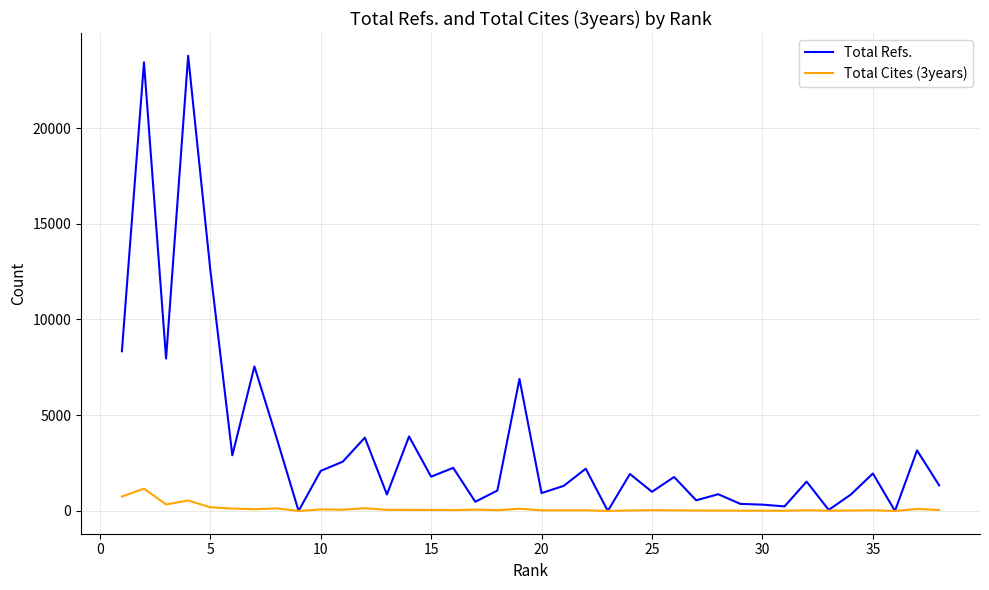

Rank the series by their average value, from highest to lowest.

Total Refs., Total Cites (3years)